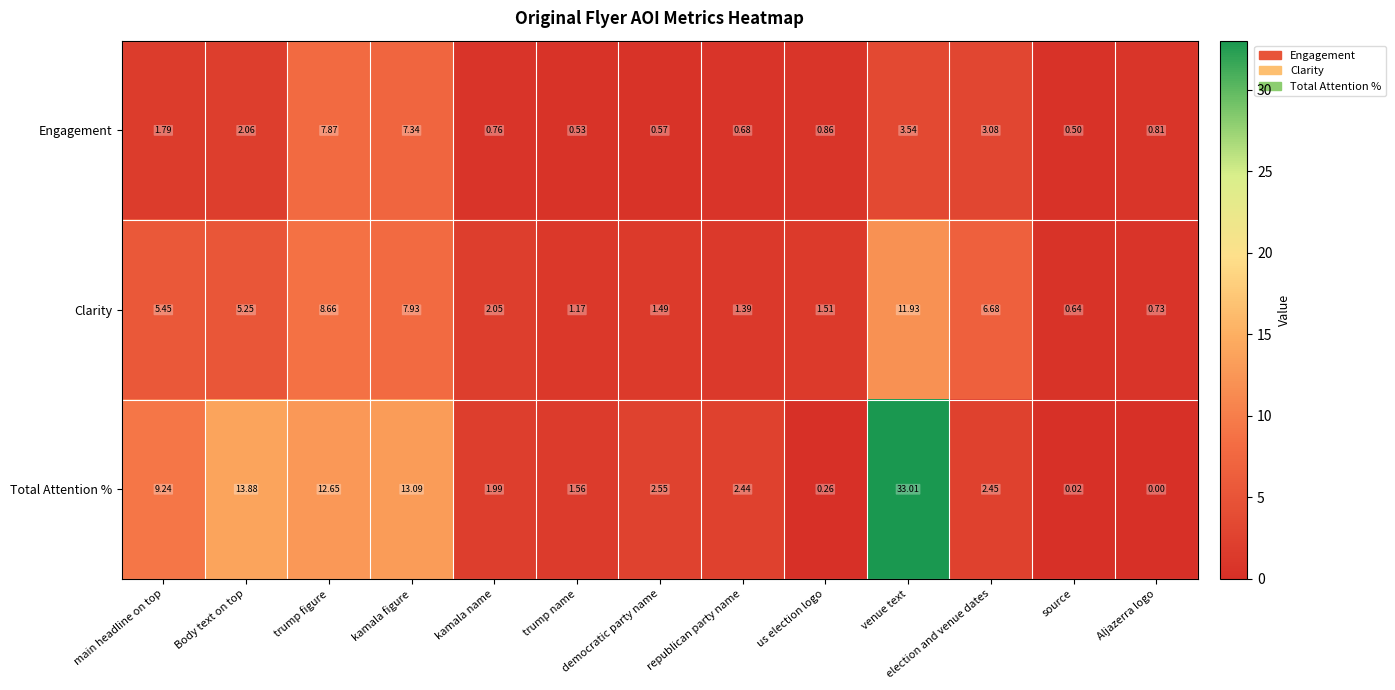

List the labels in order of Clarity value, largest first.

venue text, trump figure, kamala figure, election and venue dates, main headline on top, Body text on top, kamala name, us election logo, democratic party name, republican party name, trump name, Aljazerra logo, source